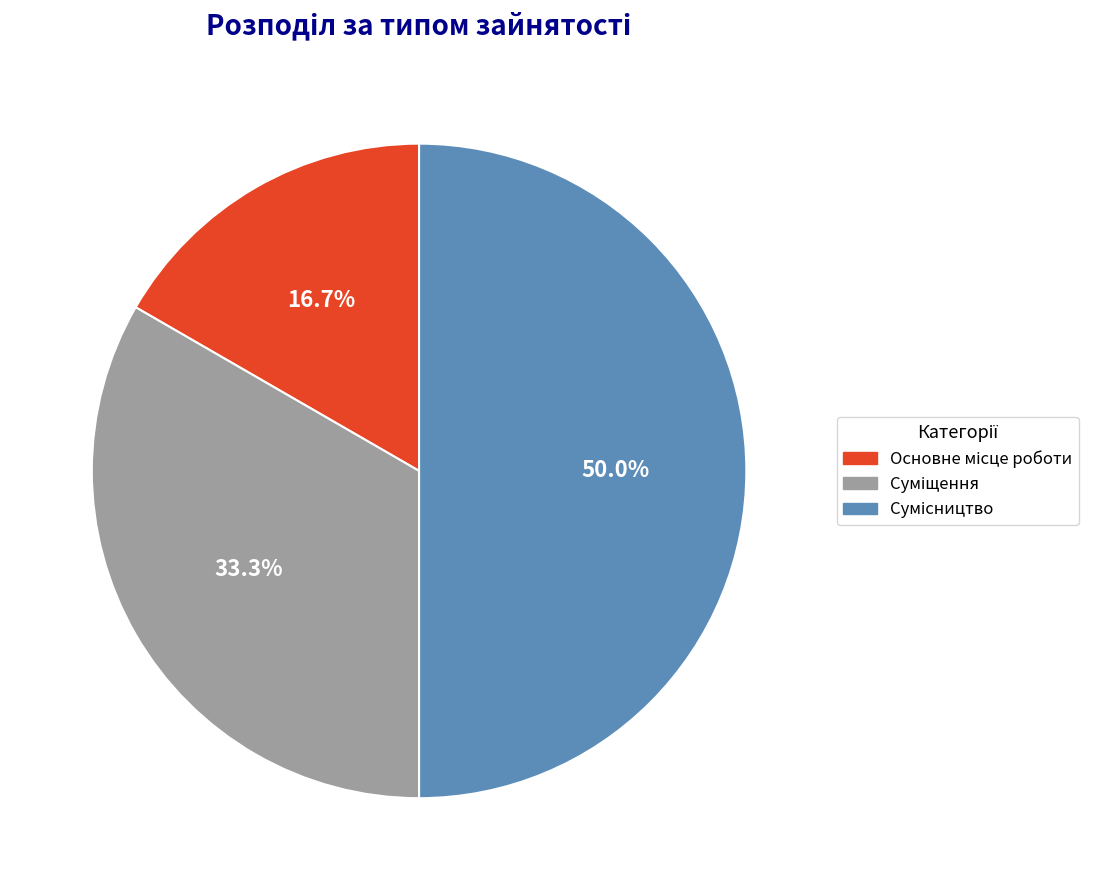

How many segments does this pie chart have?

3